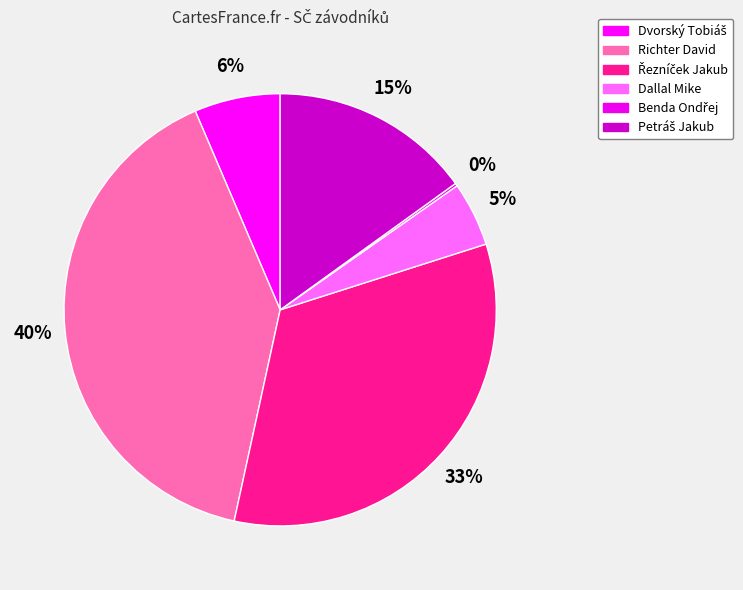

What is the change in value from Richter David to Benda Ondřej?

-199